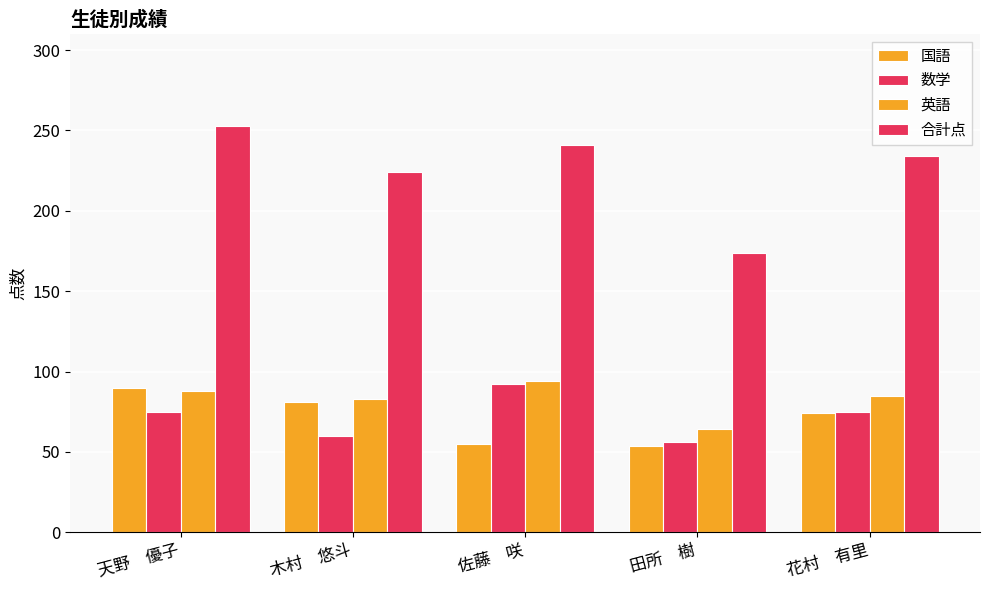

How many data points does each series have?

5